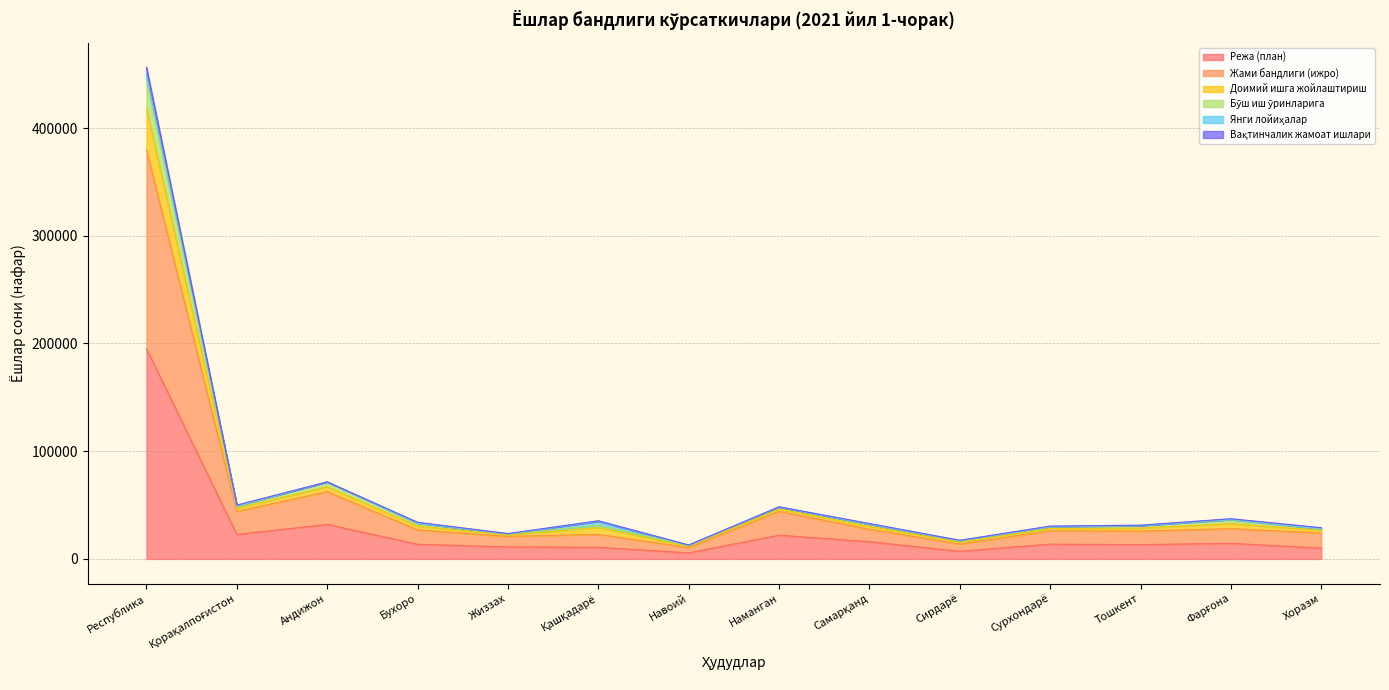

At which category is the sum across all series the highest?

Республика